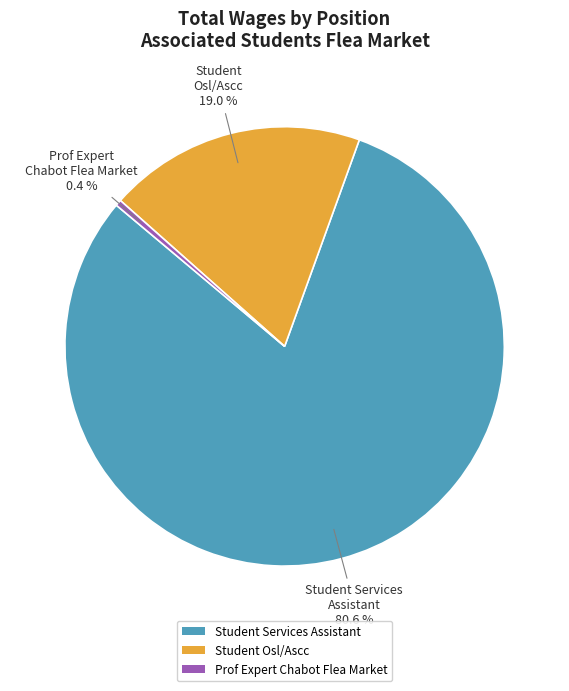

How many slices are in this pie chart?

3